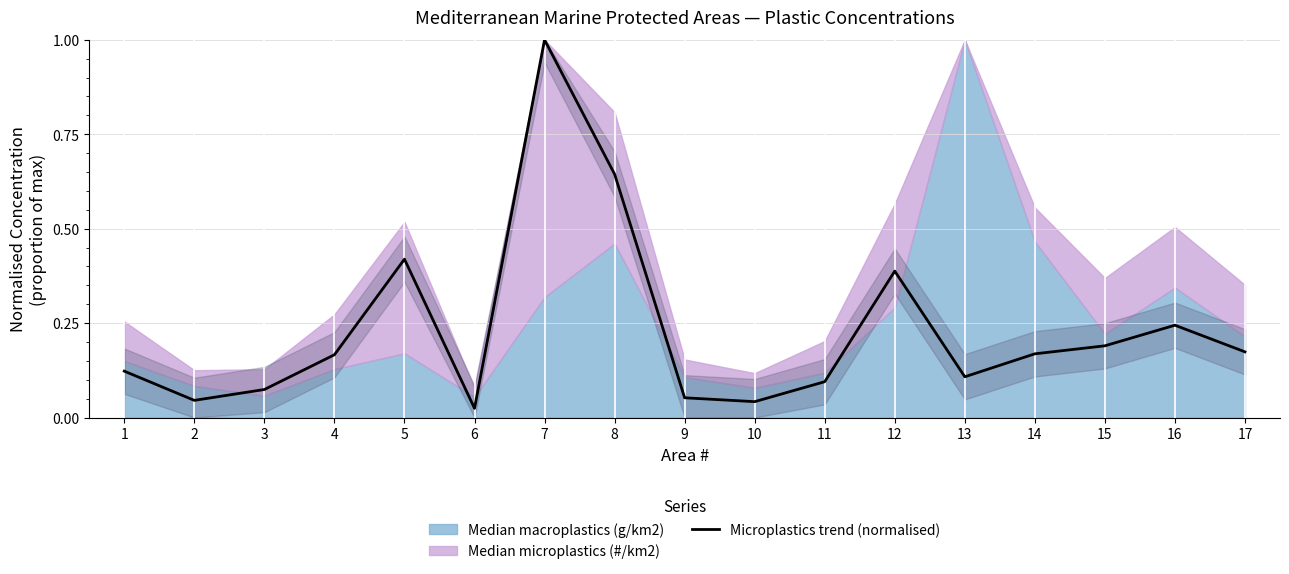

Reading right to left, list all the values displayed in this chart.

17=0.2	16=0.2	15=0.2	14=0.2	13=0.1	12=0.4	11=0.1	10=0.0	9=0.1	8=0.6	7=1.0	6=0.0	5=0.4	4=0.2	3=0.1	2=0.0	1=0.1